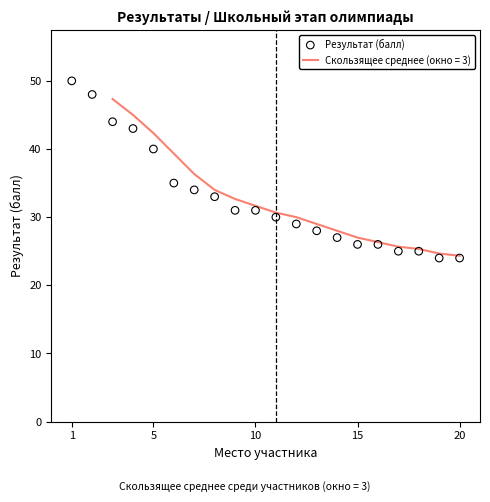

What is the lowest value of the Скользящее среднее (окно = 3) series?

24.3